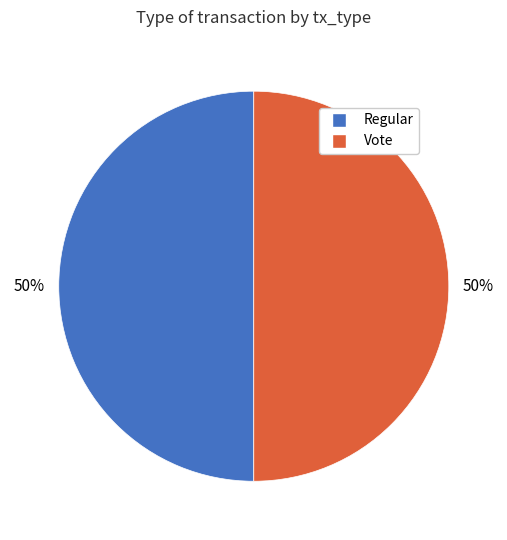

Combined, do Vote and Regular account for over 50%?

Yes